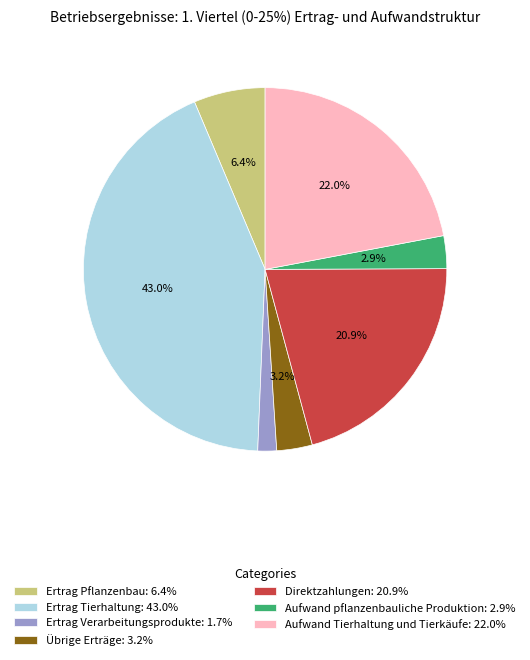

Is Ertrag Tierhaltung the majority of the pie?

No